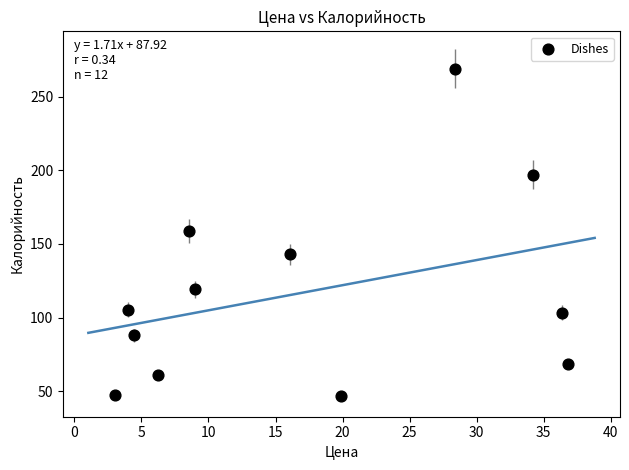

What is the range of X values (max minus min)?

33.8